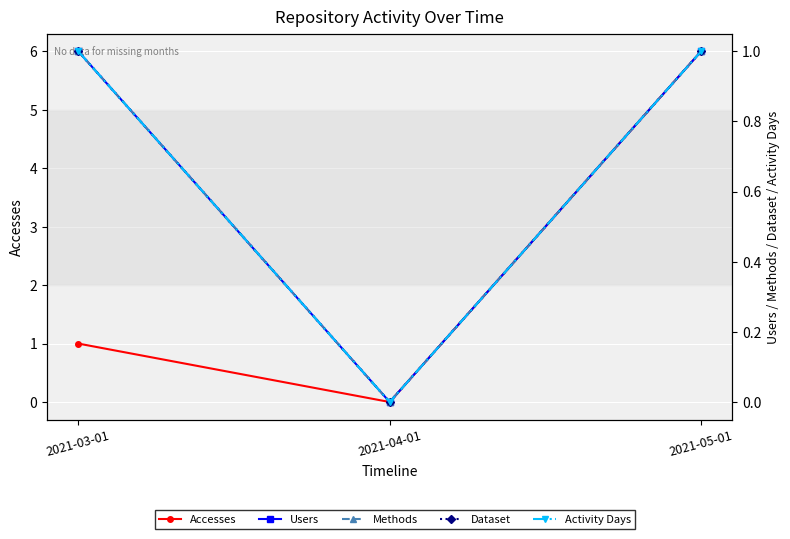

The value of Methods at 2021-05-01 is 1. True or false?

False